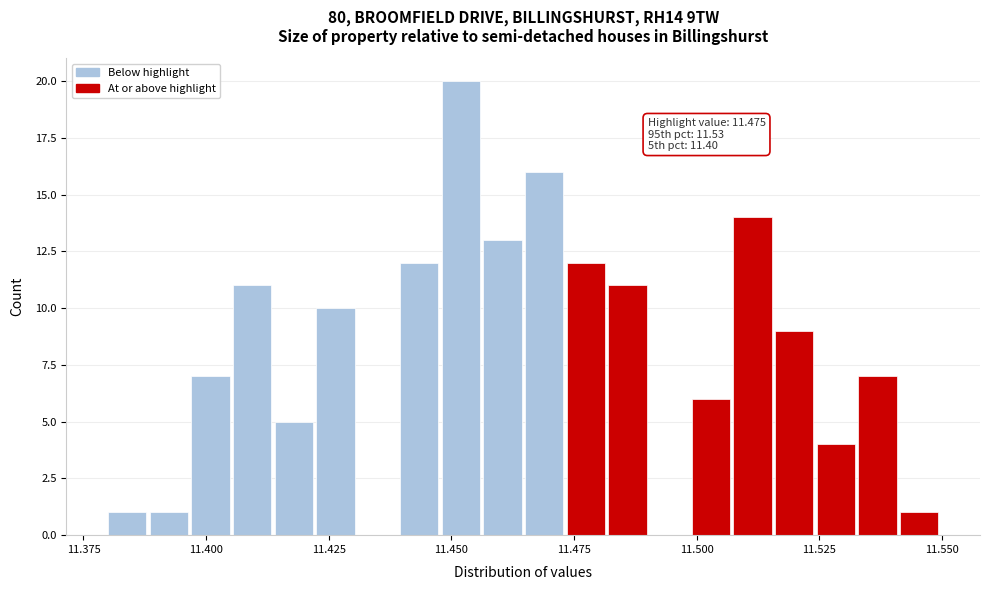

Read against the x-axis, roughly where is the centre of the tallest bar?

11.450